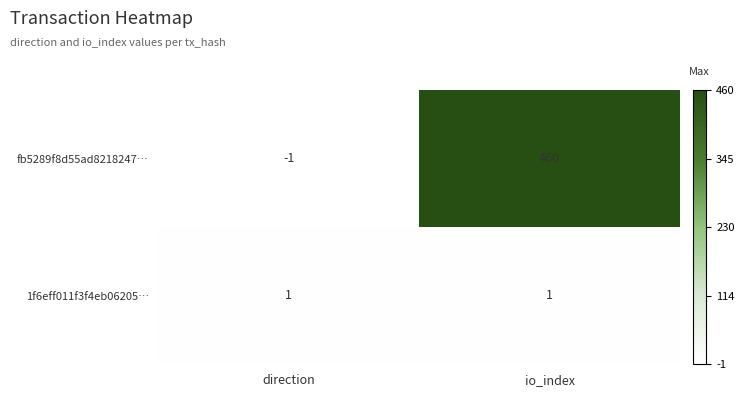

How many data points does each series have?

2